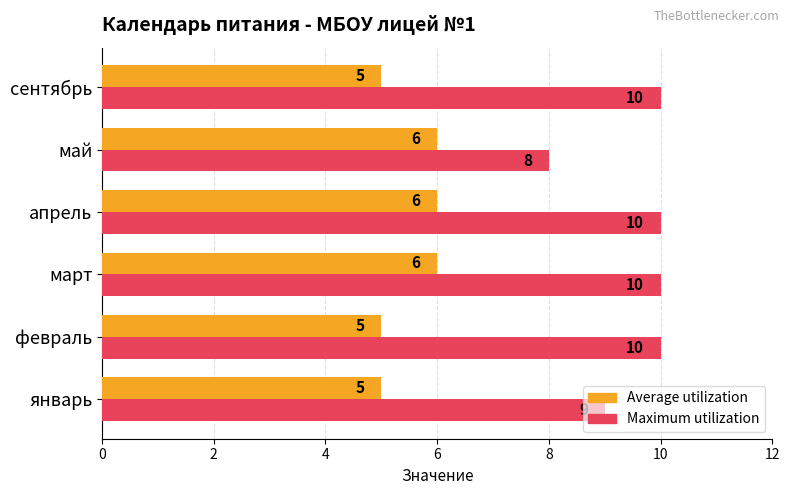

What is the difference between the second highest and second lowest values in the Average utilization series?

1